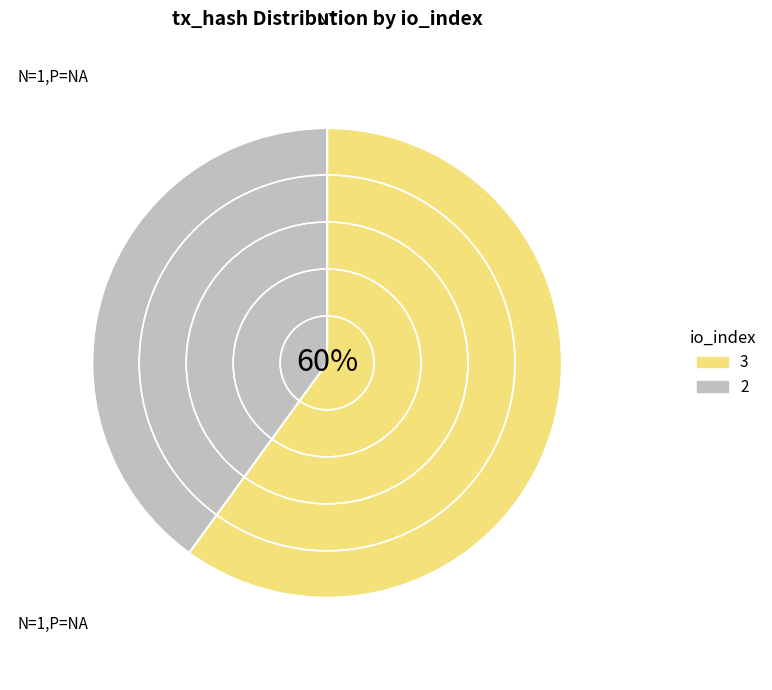

What percentage is the 2 slice, to the nearest percent?

40%